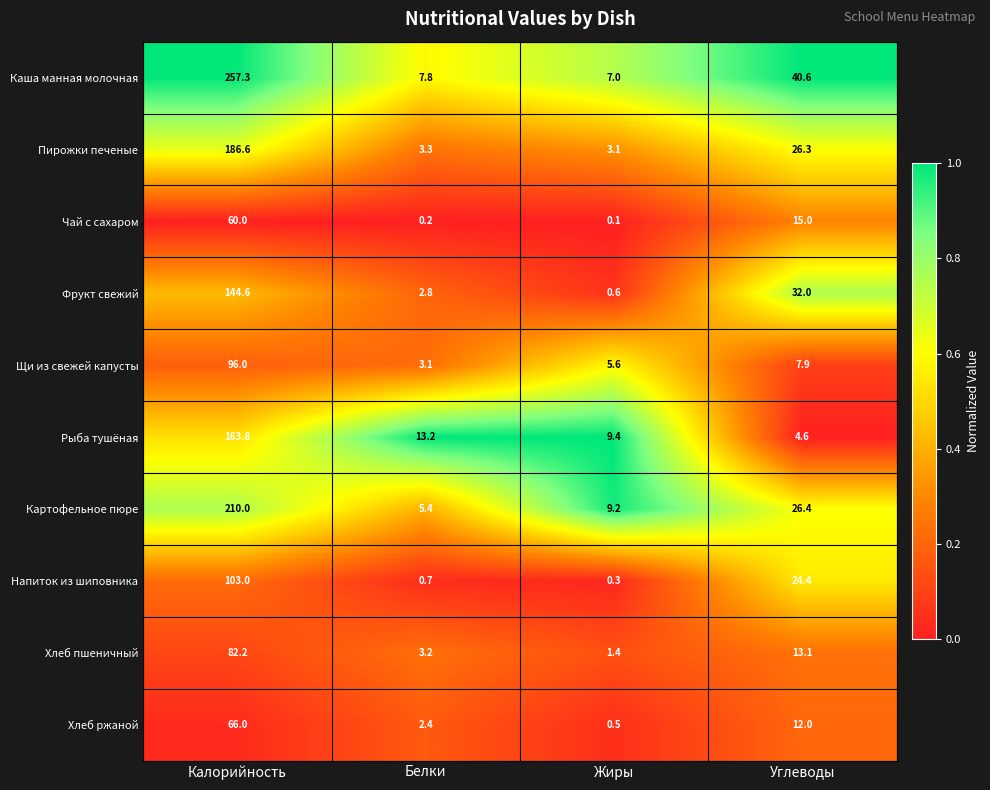

What is the maximum value shown in the chart?

257.3